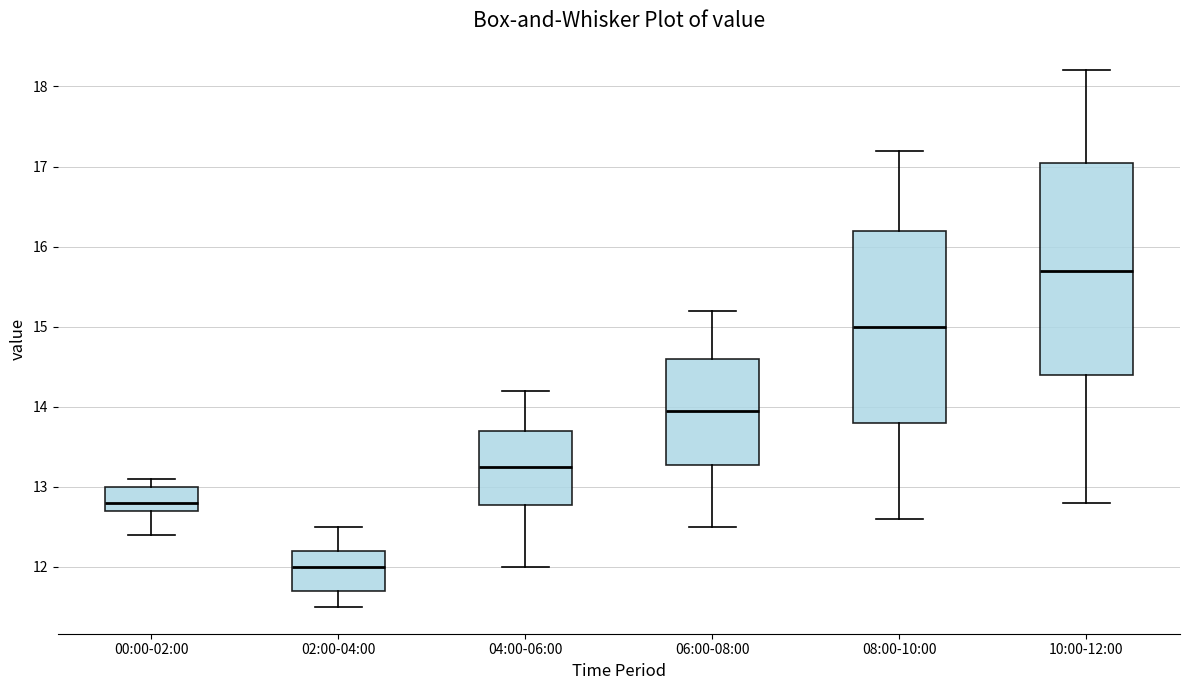

Reading left to right, transcribe this box plot: for each box, give where its median line is, the range the box spans, and where its two whiskers end, as read against the y-axis. The values are not printed on the chart, so give them approximately, as read against the axis.

00:00-02:00: median 12.8, box 12.7 to 13.0, whiskers 12.4 to 13.1
02:00-04:00: median 12.0, box 11.7 to 12.2, whiskers 11.5 to 12.5
04:00-06:00: median 13.3, box 12.8 to 13.7, whiskers 12.0 to 14.2
06:00-08:00: median 14.0, box 13.3 to 14.6, whiskers 12.5 to 15.2
08:00-10:00: median 15.0, box 13.8 to 16.2, whiskers 12.6 to 17.2
10:00-12:00: median 15.7, box 14.4 to 17.1, whiskers 12.8 to 18.2